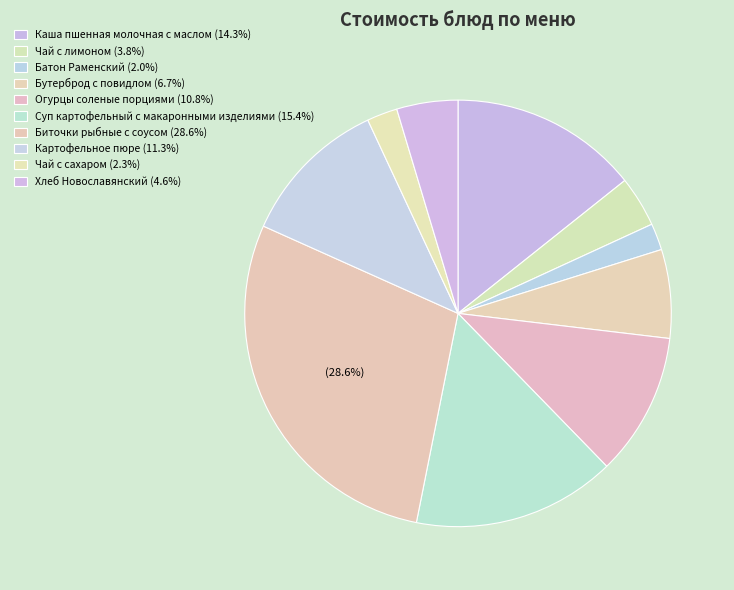

To the nearest percent, what percentage of the pie is Бутерброд с повидлом?

7%